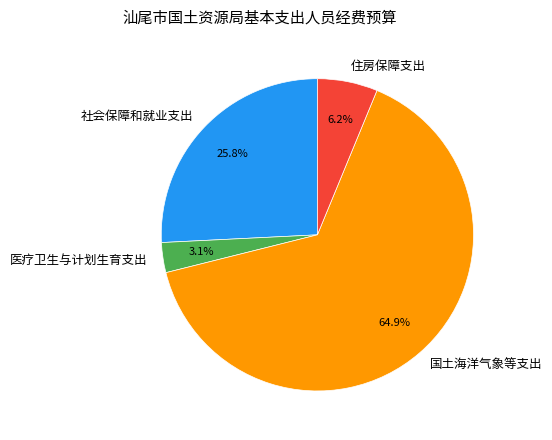

Combined, what portion of the pie is 国土海洋气象等支出 and 社会保障和就业支出?

90.7%